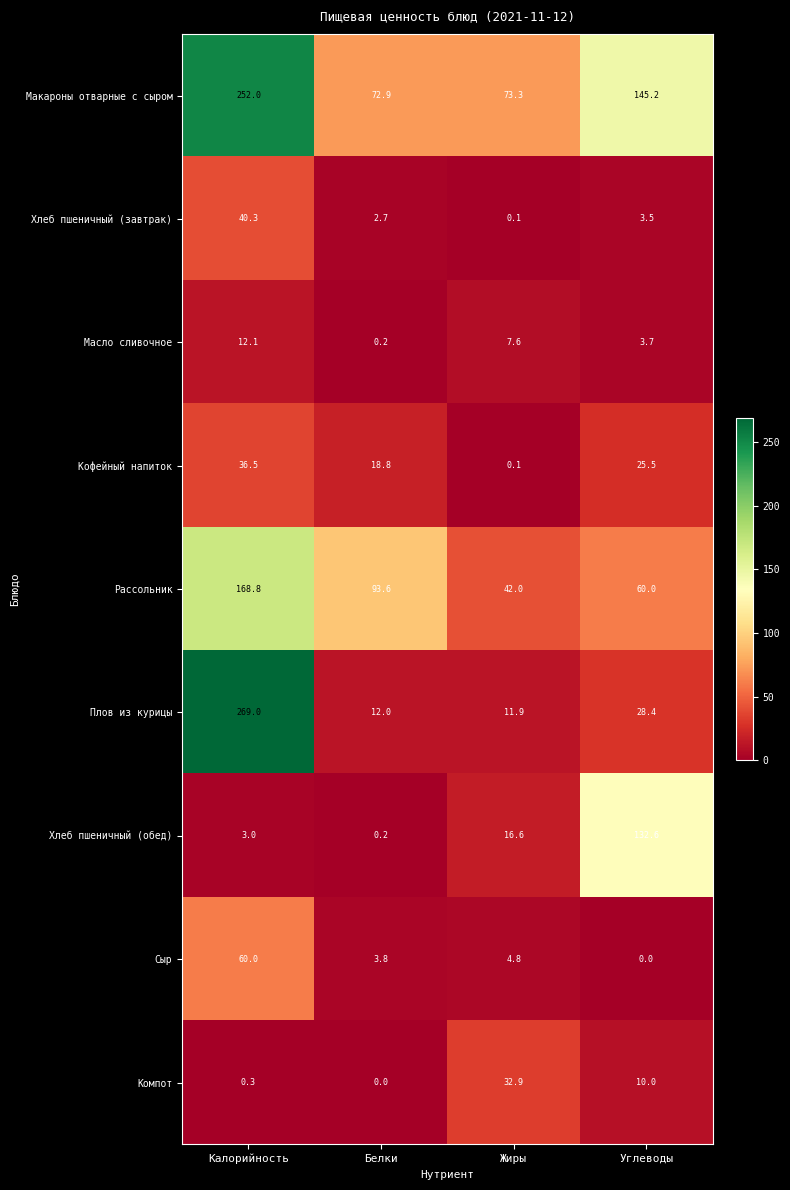

At which label is Компот closest to 16?

Углеводы